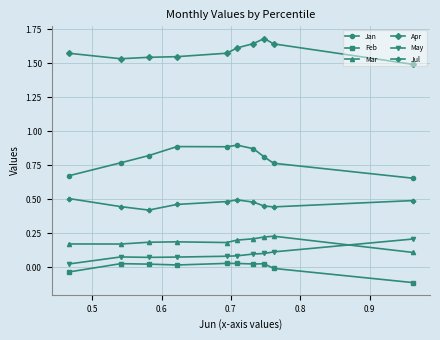

Which series has the largest total across all categories?

Apr